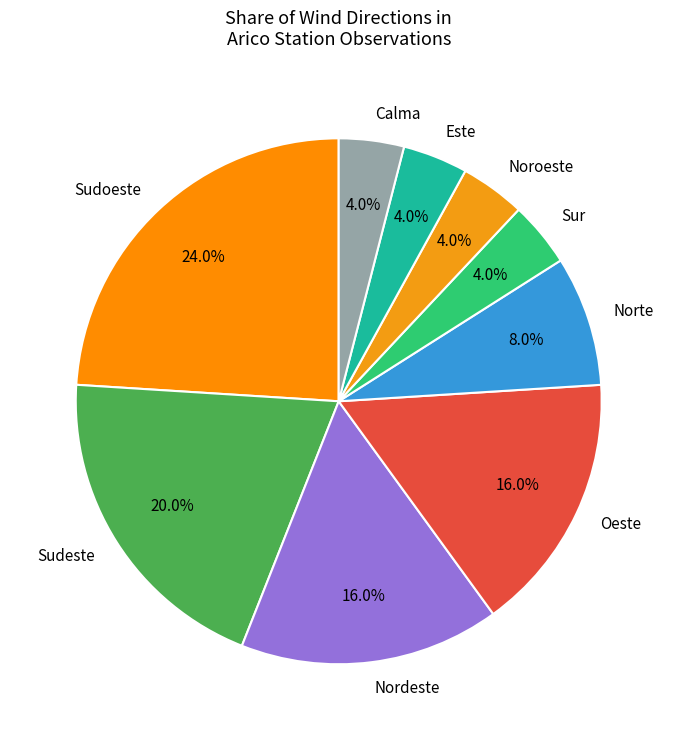

Count the number of slices in the pie.

9